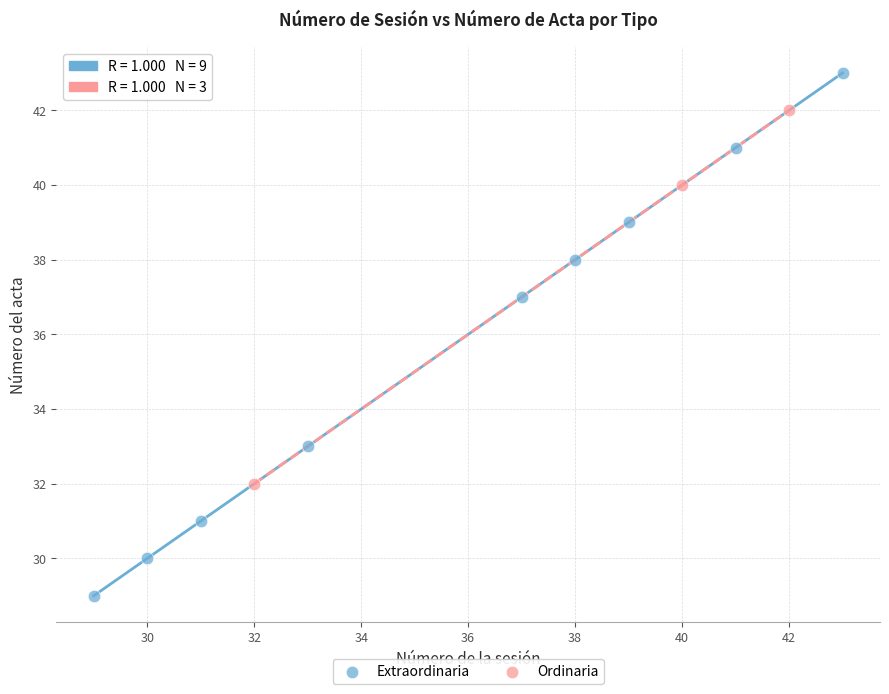

Which series contains the highest Y value?

Extraordinaria